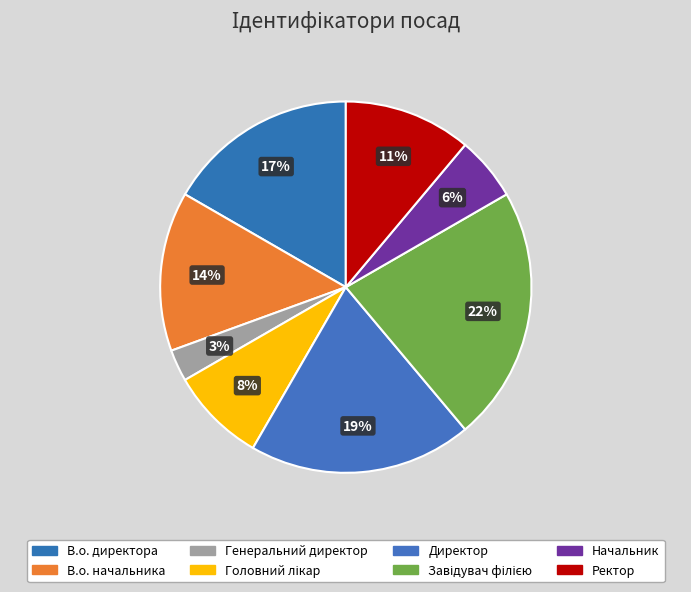

Is it true that В.о. директора is 3% of the pie?

False